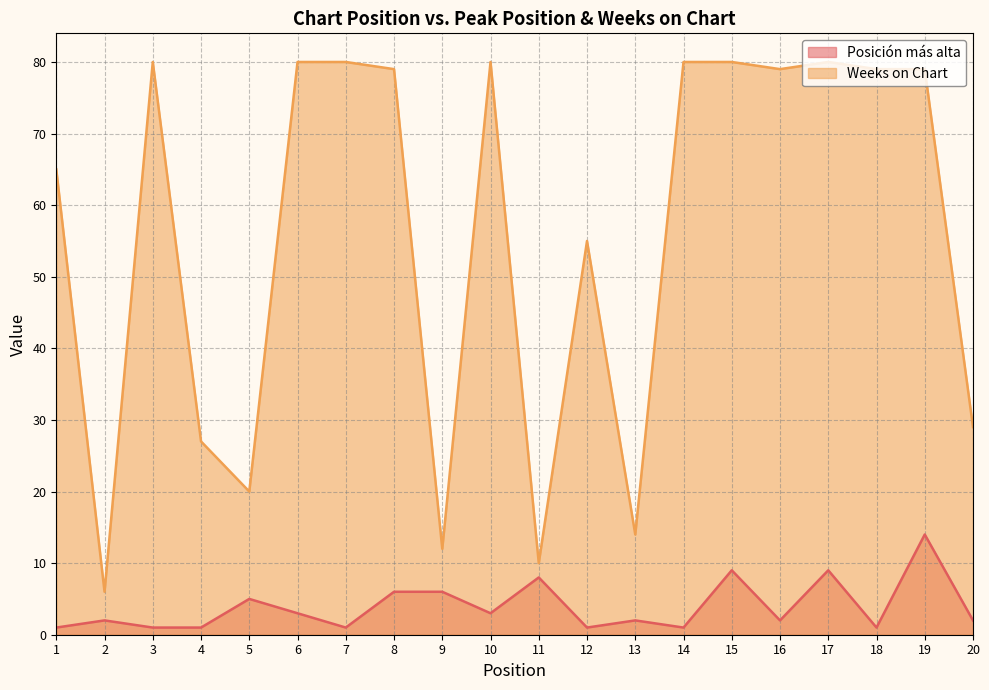

How many interior local valleys does the Posición más alta series have?

6